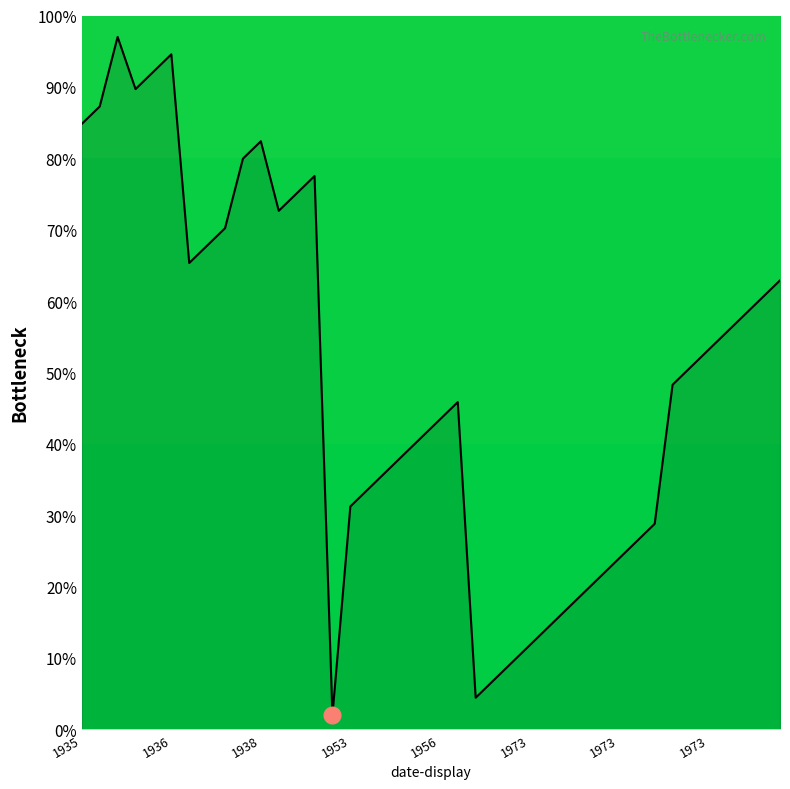

What is the maximum value shown in the chart?

97.0